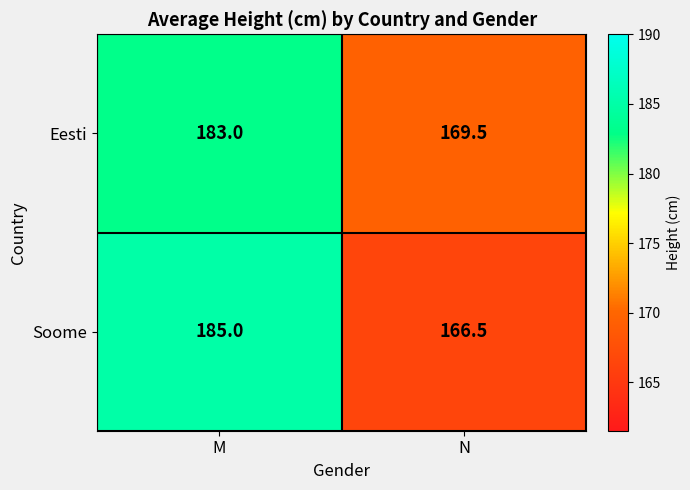

True or false: Soome has a value of 86.3 at M.

False